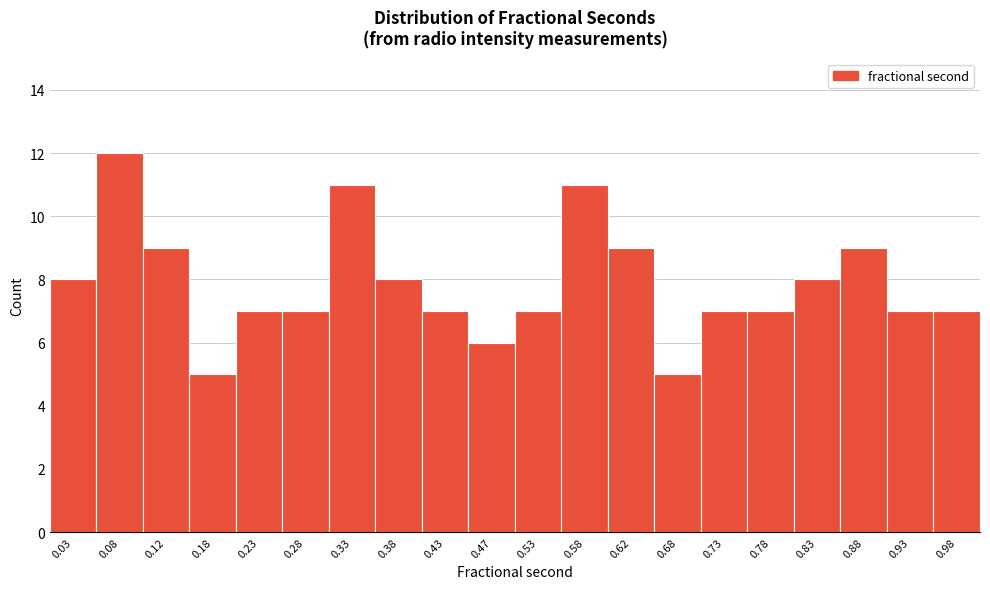

Reading left to right, list every bar in this chart as the range it spans on the x-axis followed by its height. The values are not printed on the chart, so give them approximately, as read against the axis.

0.00 to 0.05: 8
0.05 to 0.10: 12
0.10 to 0.15: 9
0.15 to 0.20: 5
0.20 to 0.25: 7
0.25 to 0.30: 7
0.30 to 0.35: 11
0.35 to 0.40: 8
0.40 to 0.45: 7
0.45 to 0.50: 6
0.50 to 0.55: 7
0.55 to 0.60: 11
0.60 to 0.65: 9
0.65 to 0.70: 5
0.70 to 0.75: 7
0.75 to 0.80: 7
0.80 to 0.85: 8
0.85 to 0.90: 9
0.90 to 0.95: 7
0.95 to 1.00: 7